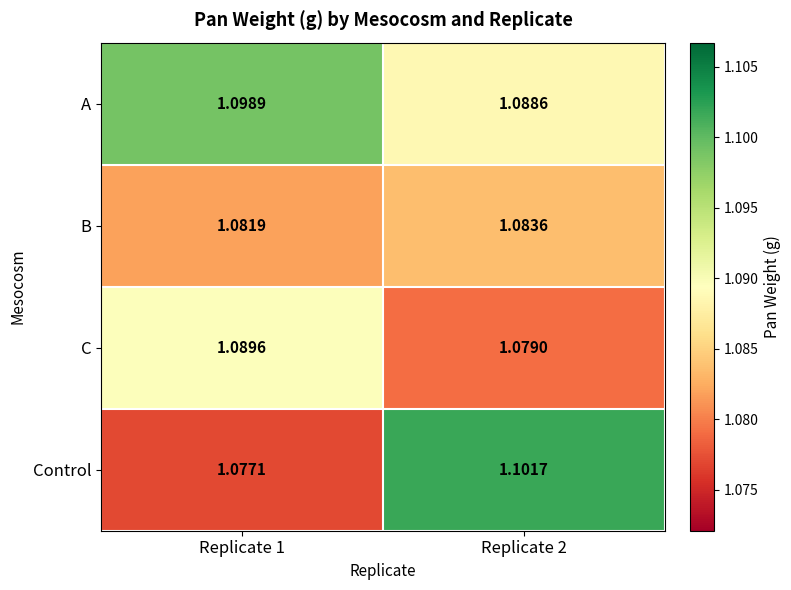

Which label corresponds to the largest value in the chart?

Replicate 2